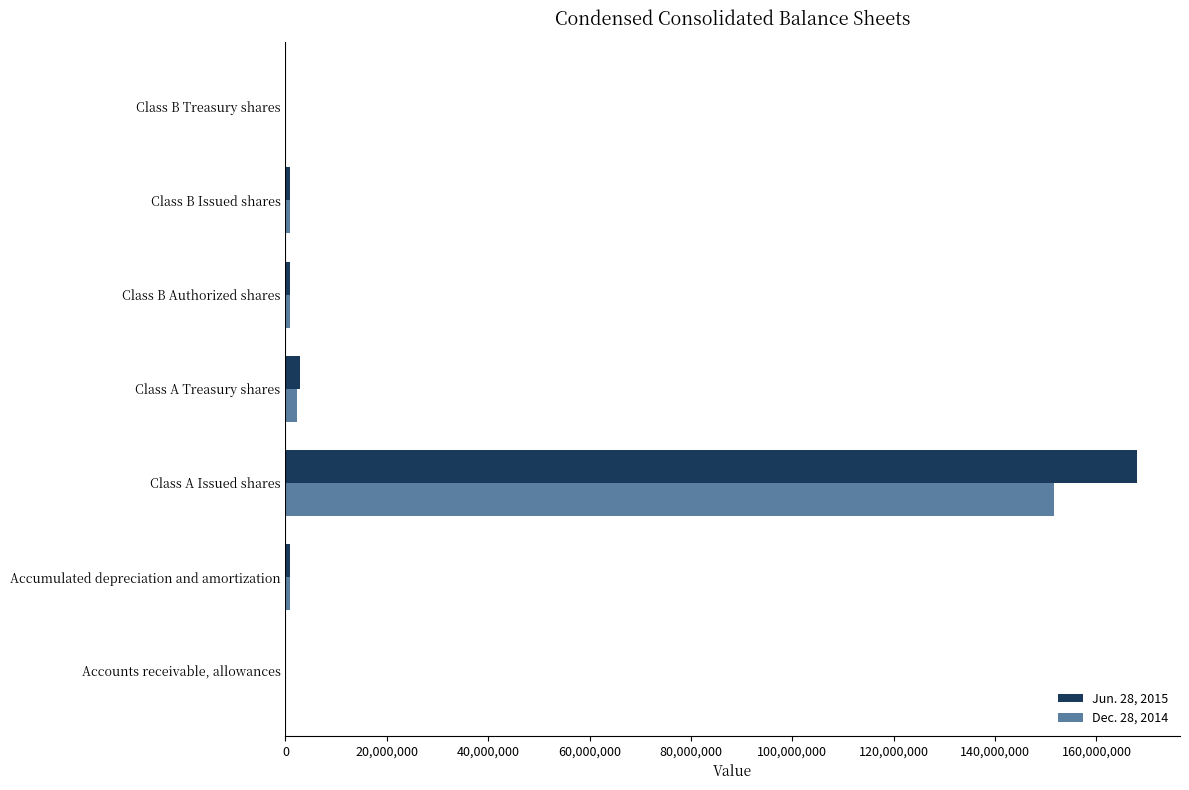

What is the maximum value shown in the chart?

168075301